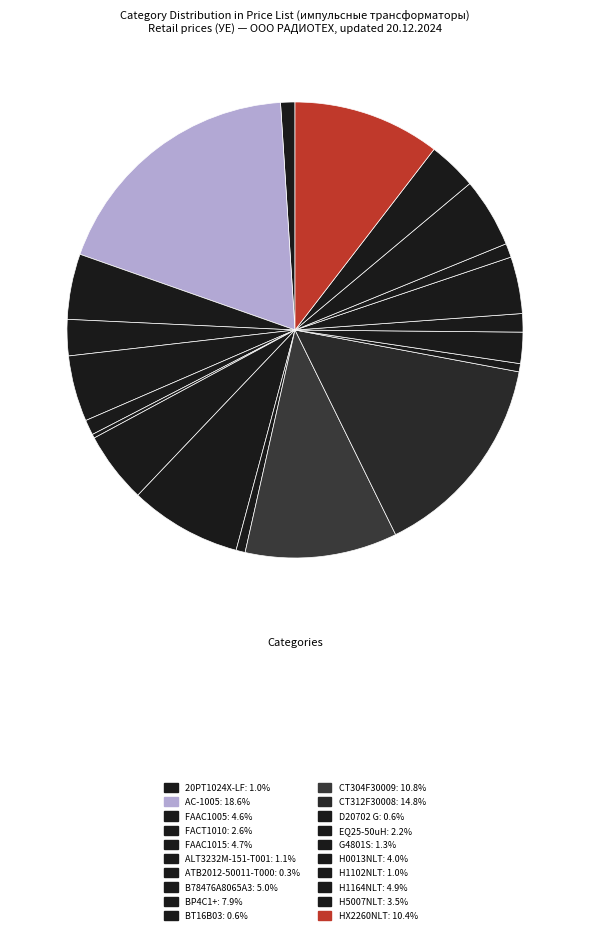

How many slices are in this pie chart?

20